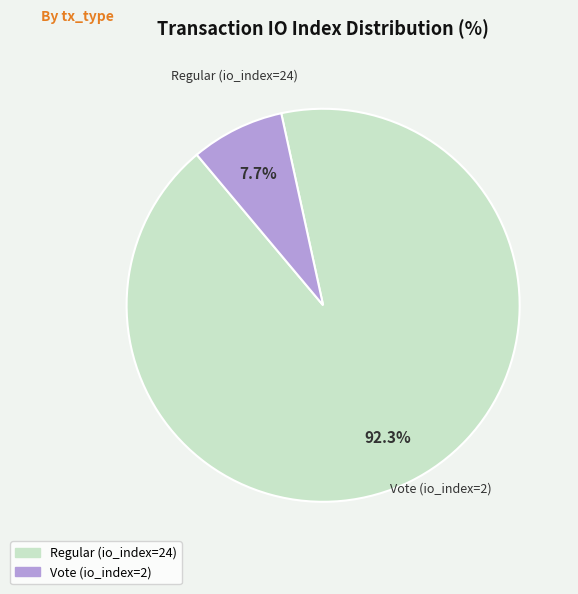

To the nearest percent, what is the combined percentage of Vote (io_index=2) and Regular (io_index=24)?

100%